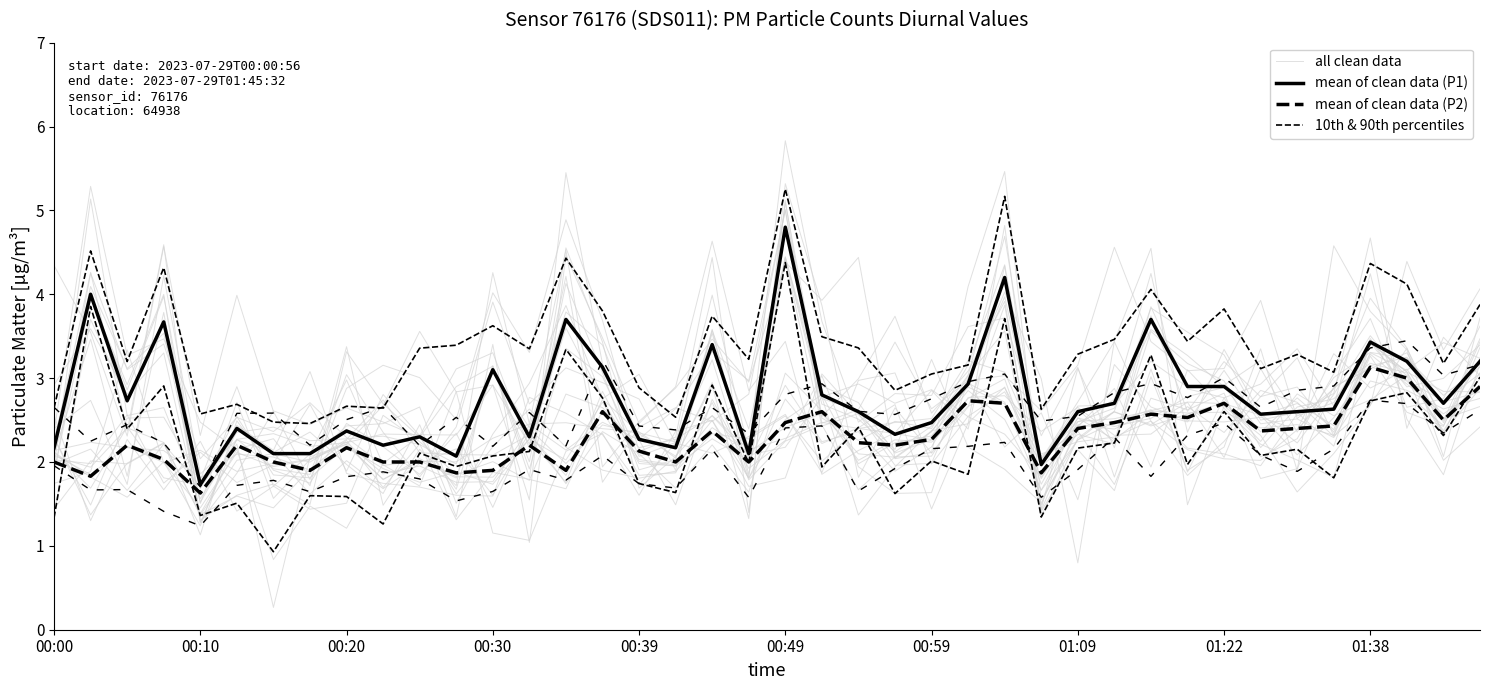

Does the chart display data point markers on the line(s)?

No